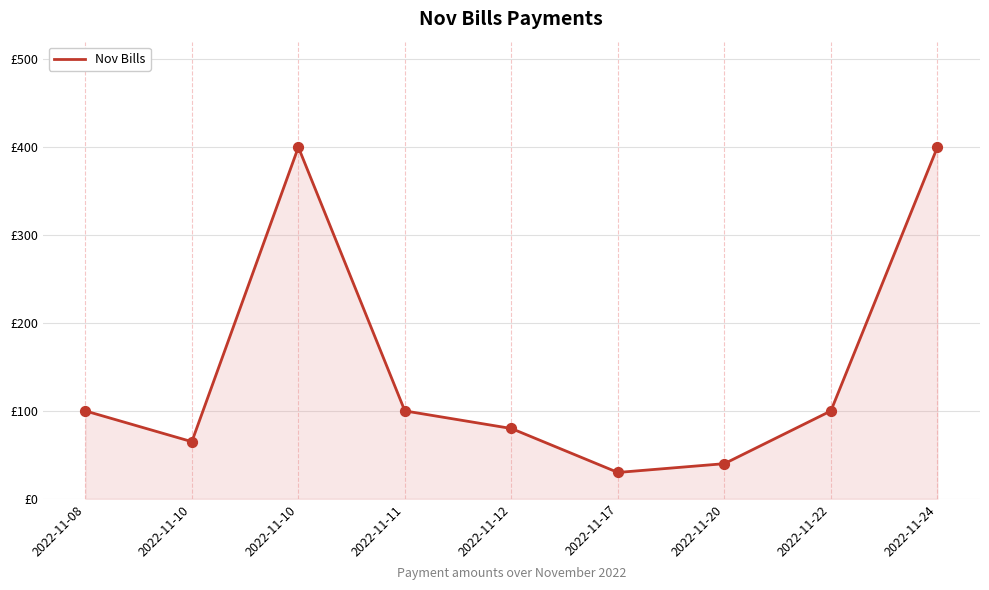

Is this an area chart (filled region under the line)?

Yes